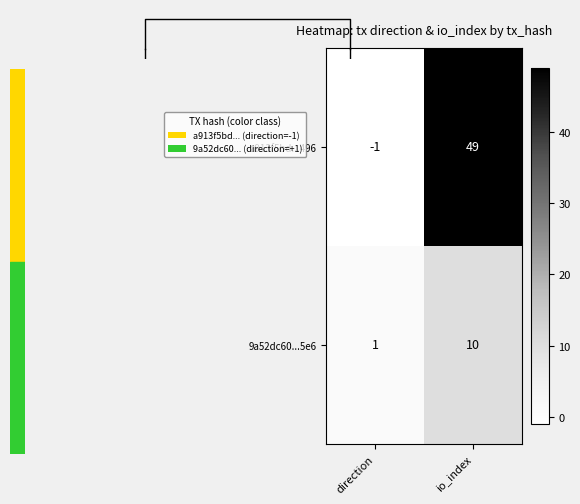

Rank the series at io_index from lowest to highest value.

9a52dc60...5e6, a913f5bd...496